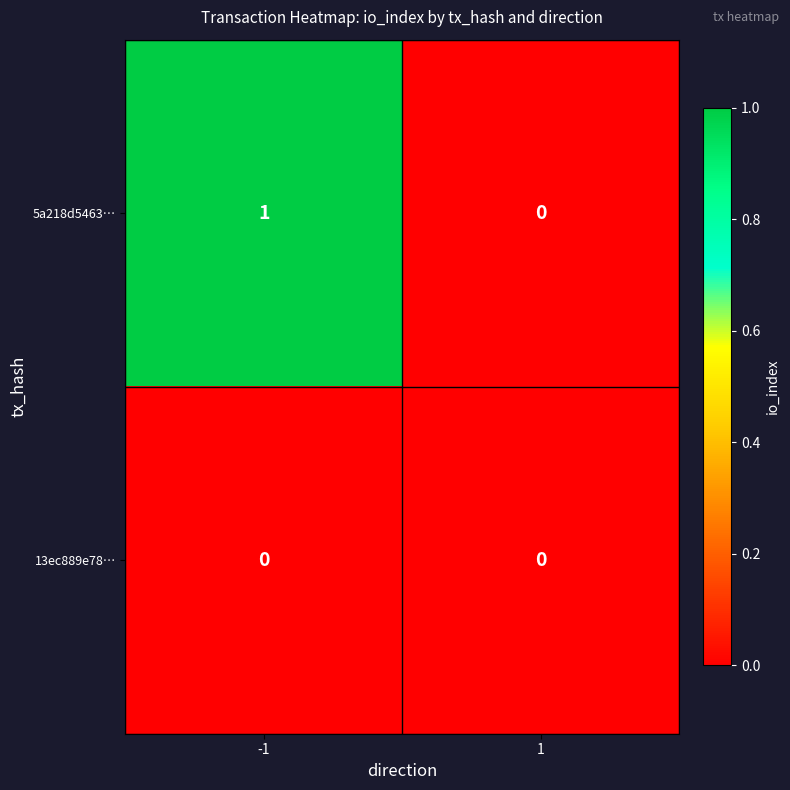

What is the greatest value displayed?

1